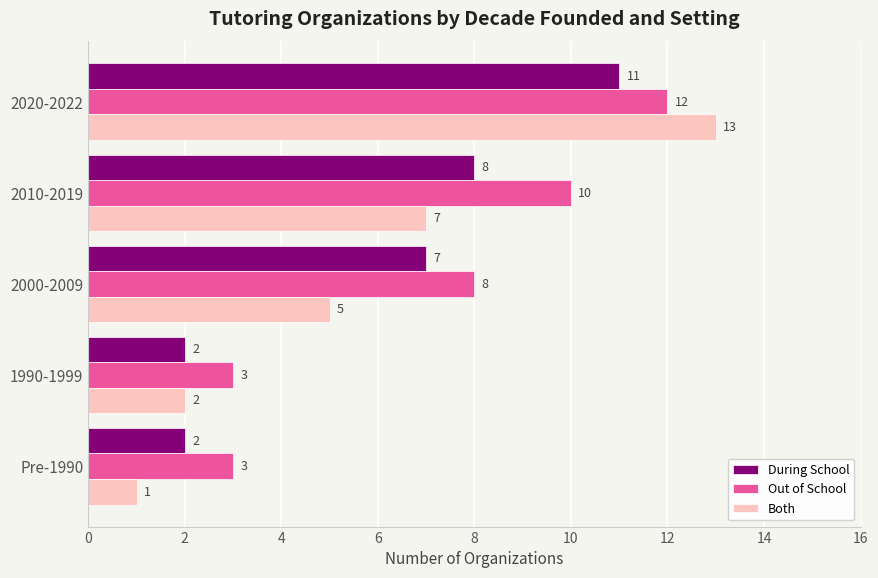

What is the maximum value shown in the chart?

13